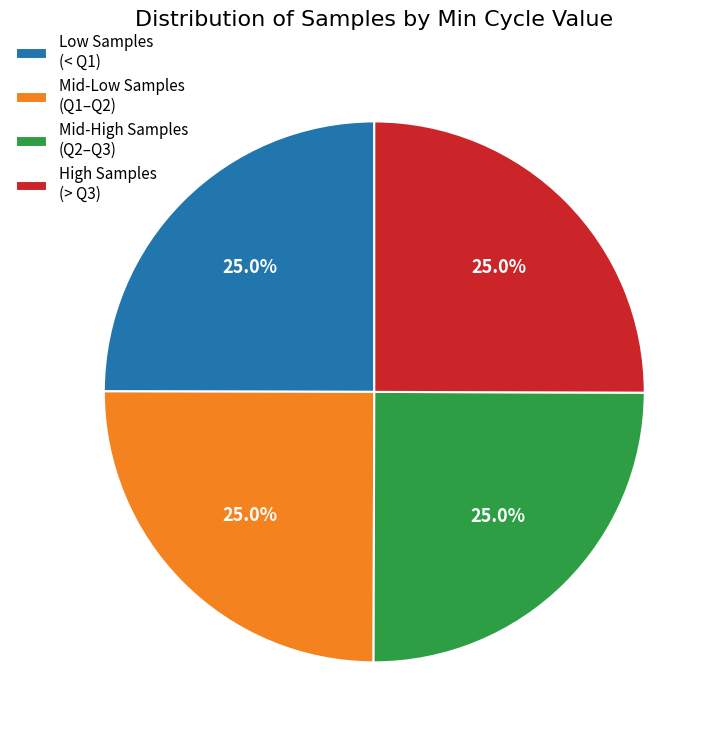

Approximately how many times larger is the value at Low Samples (< Q1) compared to Mid-Low Samples (Q1–Q2)?

1.0